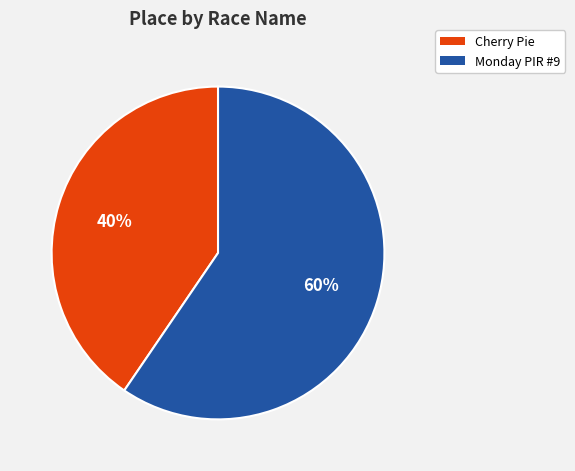

Is there any slice that represents more than half of the pie?

Yes